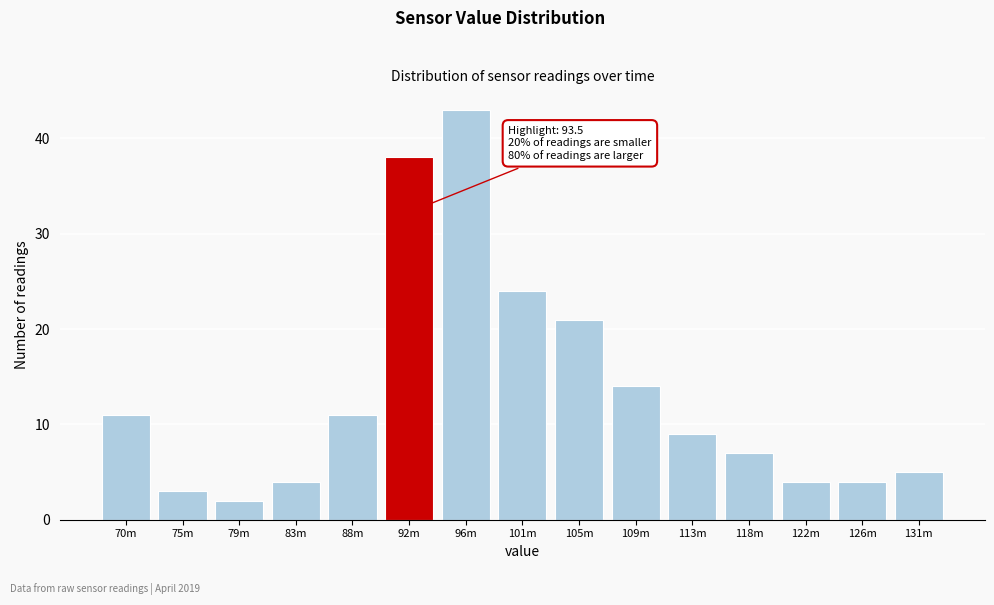

Reading right to left, list all the values displayed in this chart.

131m=5	126m=4	122m=4	118m=7	113m=9	109m=14	105m=21	101m=24	96m=43	92m=38	88m=11	83m=4	79m=2	75m=3	70m=11